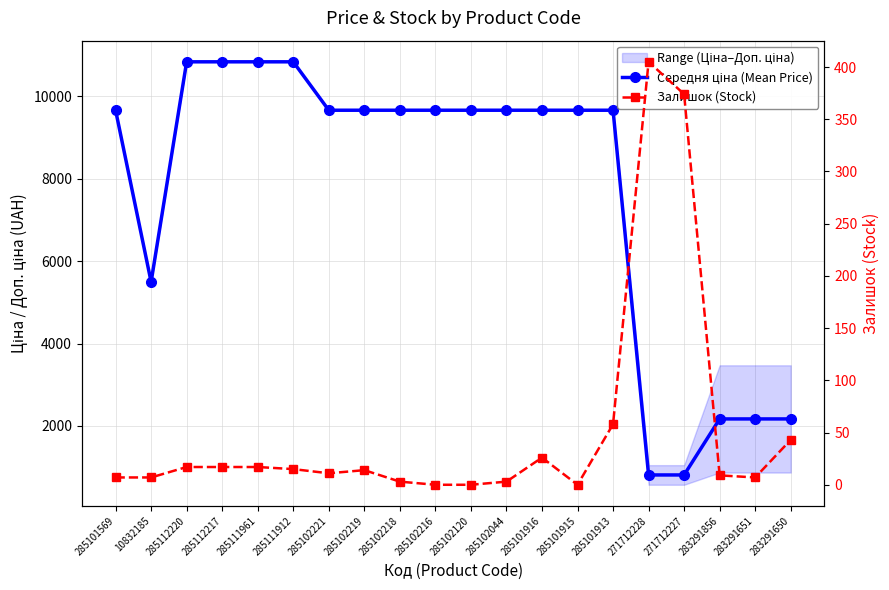

What is the label of the 19th point from the left?

283291651